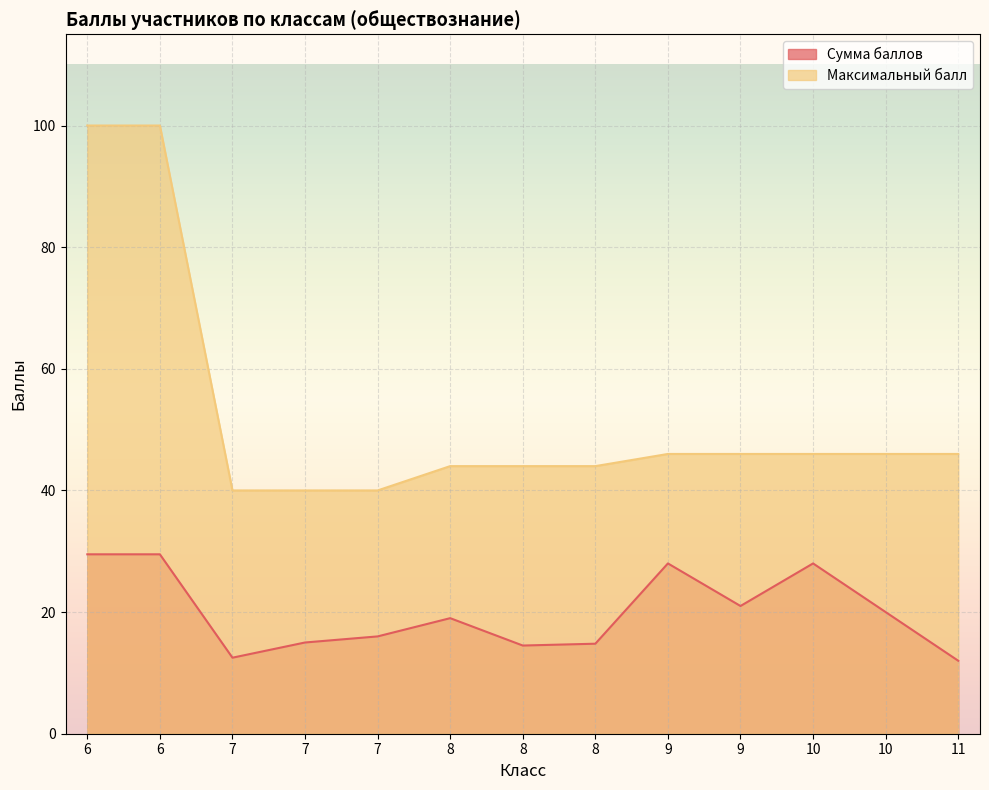

True or false: Максимальный балл and Сумма баллов intersect in this chart.

False